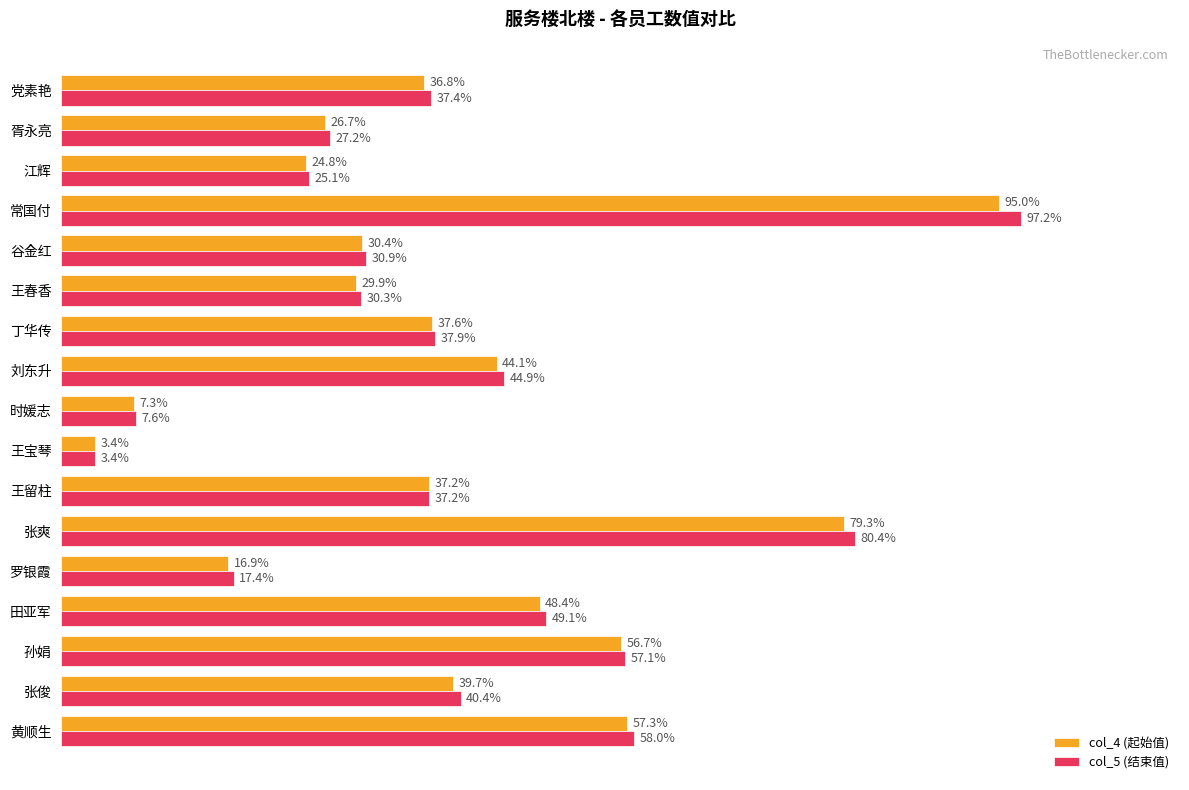

What are all the series names shown in the legend?

col_4 (起始值), col_5 (结束值)